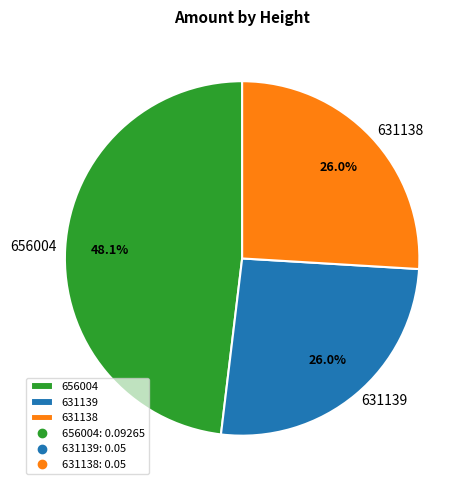

To the nearest percent, what percentage of the pie is 631138?

26%